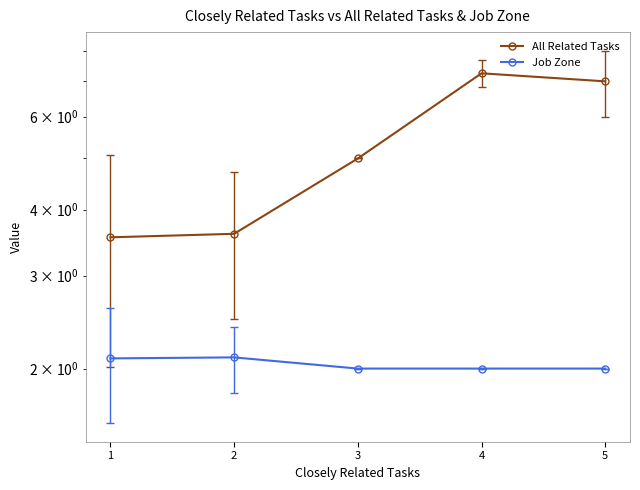

Which series changed the most between 3 and 2?

All Related Tasks